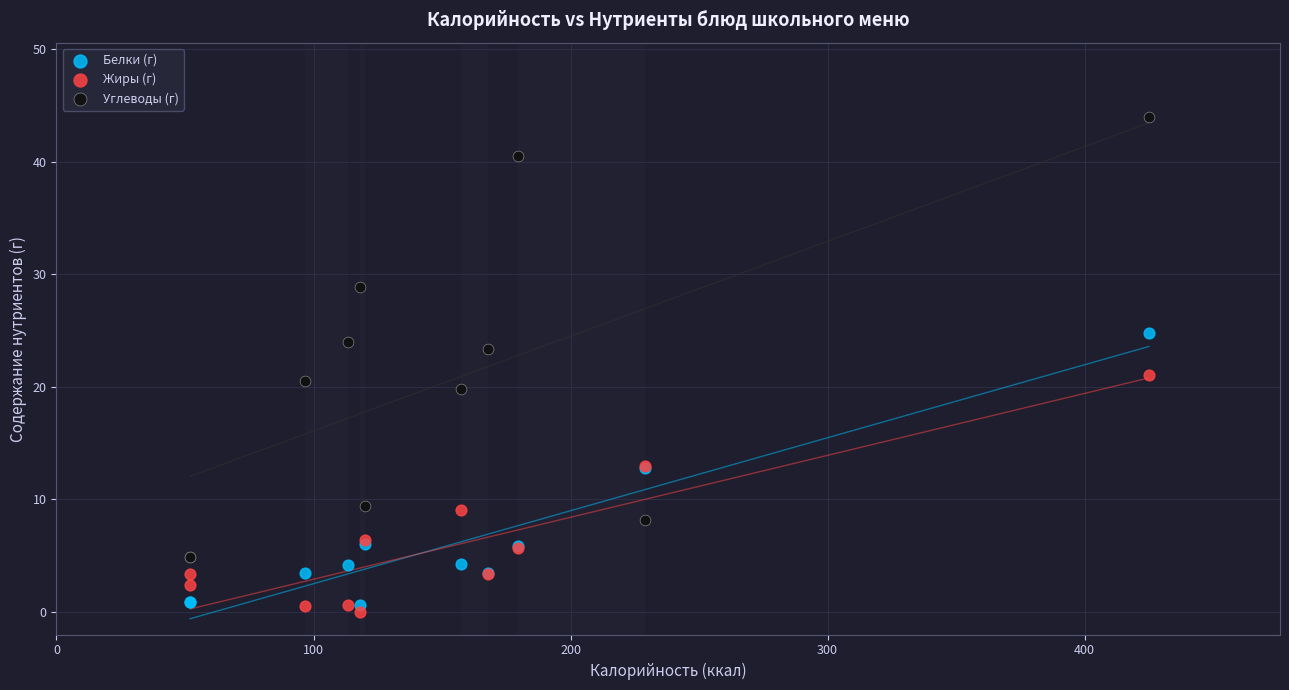

Which series reaches the minimum Y coordinate?

Жиры (г)